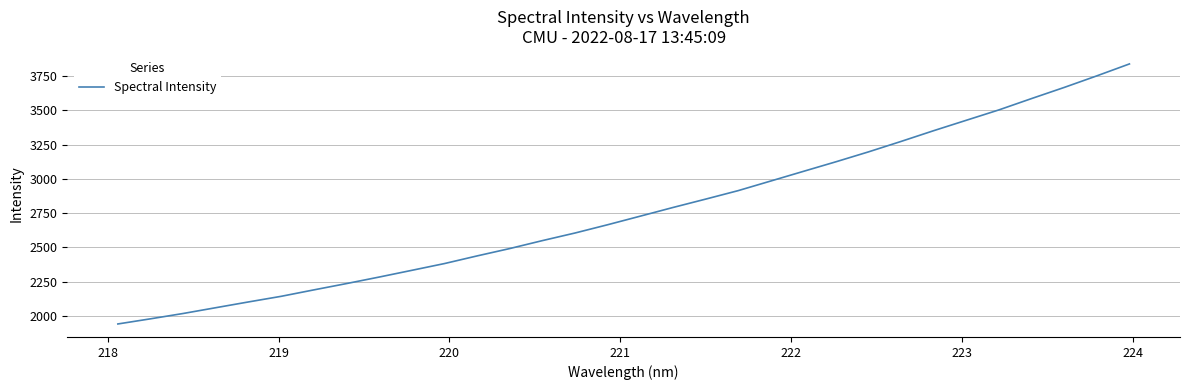

What is the maximum value shown in the chart?

3839.0